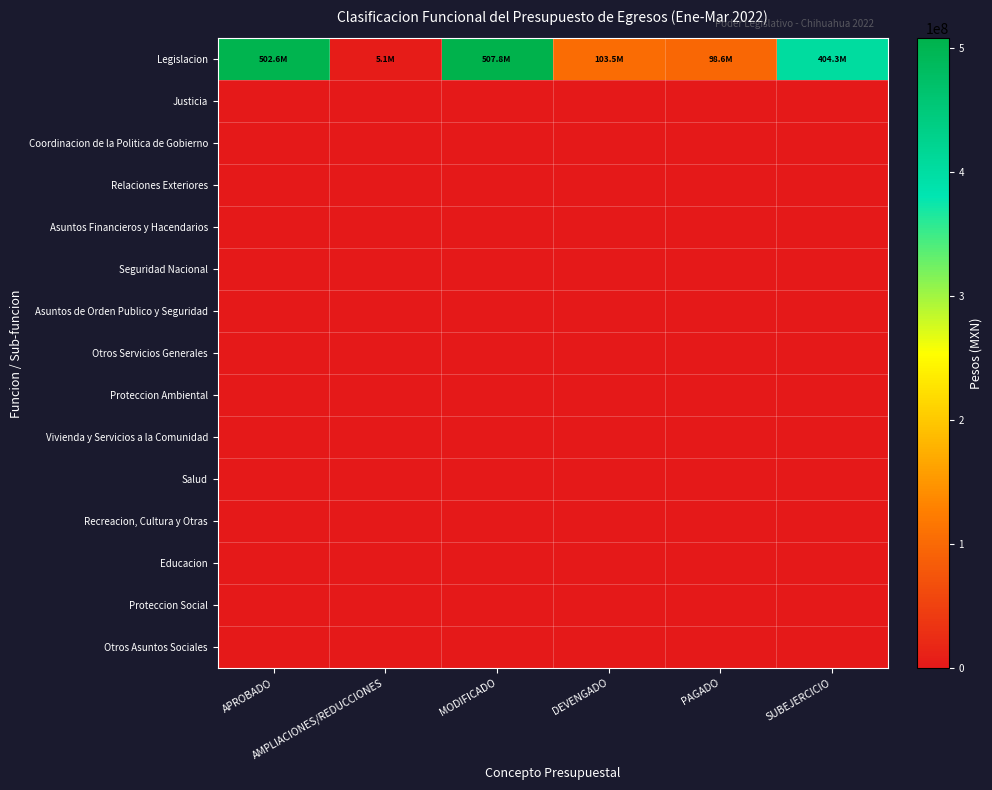

Reading left to right, extract all data points from this chart.

Legislacion: APROBADO=502648858	AMPLIACIONES/REDUCCIONES=5135919	MODIFICADO=507784777	DEVENGADO=103508416	PAGADO=98553595	SUBEJERCICIO=404276361
Justicia: APROBADO=0	AMPLIACIONES/REDUCCIONES=0	MODIFICADO=0	DEVENGADO=0	PAGADO=0	SUBEJERCICIO=0
Coordinacion de la Politica de Gobierno: APROBADO=0	AMPLIACIONES/REDUCCIONES=0	MODIFICADO=0	DEVENGADO=0	PAGADO=0	SUBEJERCICIO=0
Relaciones Exteriores: APROBADO=0	AMPLIACIONES/REDUCCIONES=0	MODIFICADO=0	DEVENGADO=0	PAGADO=0	SUBEJERCICIO=0
Asuntos Financieros y Hacendarios: APROBADO=0	AMPLIACIONES/REDUCCIONES=0	MODIFICADO=0	DEVENGADO=0	PAGADO=0	SUBEJERCICIO=0
Seguridad Nacional: APROBADO=0	AMPLIACIONES/REDUCCIONES=0	MODIFICADO=0	DEVENGADO=0	PAGADO=0	SUBEJERCICIO=0
Asuntos de Orden Publico y Seguridad: APROBADO=0	AMPLIACIONES/REDUCCIONES=0	MODIFICADO=0	DEVENGADO=0	PAGADO=0	SUBEJERCICIO=0
Otros Servicios Generales: APROBADO=0	AMPLIACIONES/REDUCCIONES=0	MODIFICADO=0	DEVENGADO=0	PAGADO=0	SUBEJERCICIO=0
Proteccion Ambiental: APROBADO=0	AMPLIACIONES/REDUCCIONES=0	MODIFICADO=0	DEVENGADO=0	PAGADO=0	SUBEJERCICIO=0
Vivienda y Servicios a la Comunidad: APROBADO=0	AMPLIACIONES/REDUCCIONES=0	MODIFICADO=0	DEVENGADO=0	PAGADO=0	SUBEJERCICIO=0
Salud: APROBADO=0	AMPLIACIONES/REDUCCIONES=0	MODIFICADO=0	DEVENGADO=0	PAGADO=0	SUBEJERCICIO=0
Recreacion, Cultura y Otras: APROBADO=0	AMPLIACIONES/REDUCCIONES=0	MODIFICADO=0	DEVENGADO=0	PAGADO=0	SUBEJERCICIO=0
Educacion: APROBADO=0	AMPLIACIONES/REDUCCIONES=0	MODIFICADO=0	DEVENGADO=0	PAGADO=0	SUBEJERCICIO=0
Proteccion Social: APROBADO=0	AMPLIACIONES/REDUCCIONES=0	MODIFICADO=0	DEVENGADO=0	PAGADO=0	SUBEJERCICIO=0
Otros Asuntos Sociales: APROBADO=0	AMPLIACIONES/REDUCCIONES=0	MODIFICADO=0	DEVENGADO=0	PAGADO=0	SUBEJERCICIO=0